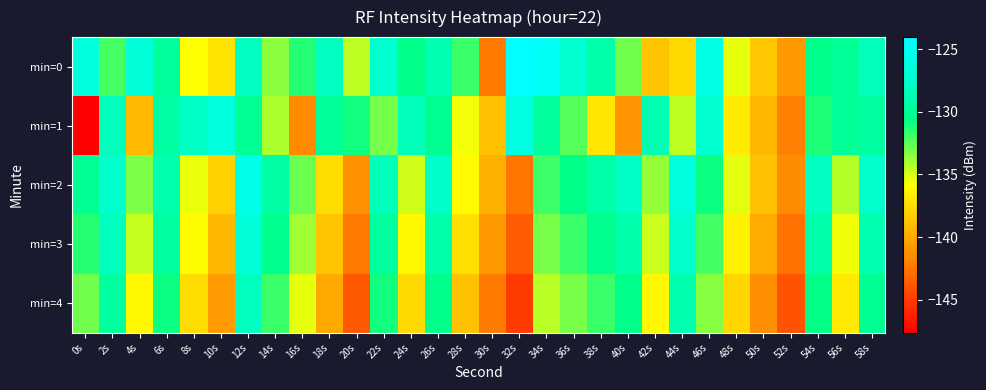

Reading left to right, transcribe all the data shown in this chart.

min=0: 0s=-126.5	2s=-132.1	4s=-126.8	6s=-129.7	8s=-135.9	10s=-137.2	12s=-128.2	14s=-133.5	16s=-131.3	18s=-128.1	20s=-134.5	22s=-127.5	24s=-130.6	26s=-128.8	28s=-131.8	30s=-142.2	32s=-124.0	34s=-124.6	36s=-127.3	38s=-129.1	40s=-133.0	42s=-138.7	44s=-137.8	46s=-125.9	48s=-135.3	50s=-138.6	52s=-140.8	54s=-130.5	56s=-130.0	58s=-128.4
min=1: 0s=-147.6	2s=-128.3	4s=-139.2	6s=-129.4	8s=-127.9	10s=-126.5	12s=-130.1	14s=-134.2	16s=-141.6	18s=-129.9	20s=-131.0	22s=-133.0	24s=-128.5	26s=-130.2	28s=-135.6	30s=-138.9	32s=-126.3	34s=-129.8	36s=-132.4	38s=-137.1	40s=-141.0	42s=-128.7	44s=-134.5	46s=-127.2	48s=-136.8	50s=-139.4	52s=-142.1	54s=-131.3	56s=-130.0	58s=-129.5
min=2: 0s=-130.1	2s=-127.5	4s=-133.2	6s=-128.9	8s=-135.4	10s=-138.1	12s=-125.7	14s=-129.3	16s=-132.8	18s=-137.5	20s=-141.2	22s=-128.4	24s=-134.9	26s=-127.8	28s=-136.1	30s=-139.7	32s=-142.5	34s=-131.9	36s=-130.6	38s=-129.2	40s=-128.0	42s=-133.7	44s=-126.4	46s=-130.9	48s=-135.2	50s=-138.8	52s=-141.5	54s=-128.1	56s=-134.3	58s=-127.6
min=3: 0s=-131.5	2s=-128.2	4s=-134.7	6s=-129.5	8s=-136.0	10s=-139.3	12s=-126.8	14s=-130.4	16s=-133.9	18s=-138.7	20s=-142.3	22s=-129.6	24s=-136.2	26s=-129.1	28s=-137.4	30s=-140.9	32s=-143.6	34s=-133.1	36s=-131.8	38s=-130.4	40s=-129.1	42s=-134.8	44s=-127.5	46s=-132.0	48s=-136.4	50s=-139.9	52s=-142.7	54s=-129.2	56s=-135.5	58s=-128.8
min=4: 0s=-132.9	2s=-129.6	4s=-136.2	6s=-130.9	8s=-137.5	10s=-140.8	12s=-128.2	14s=-131.8	16s=-135.3	18s=-140.1	20s=-143.7	22s=-131.0	24s=-137.6	26s=-130.5	28s=-138.8	30s=-142.2	32s=-145.0	34s=-134.4	36s=-133.1	38s=-131.8	40s=-130.5	42s=-136.2	44s=-128.9	46s=-133.4	48s=-137.8	50s=-141.3	52s=-144.0	54s=-130.7	56s=-136.9	58s=-130.2